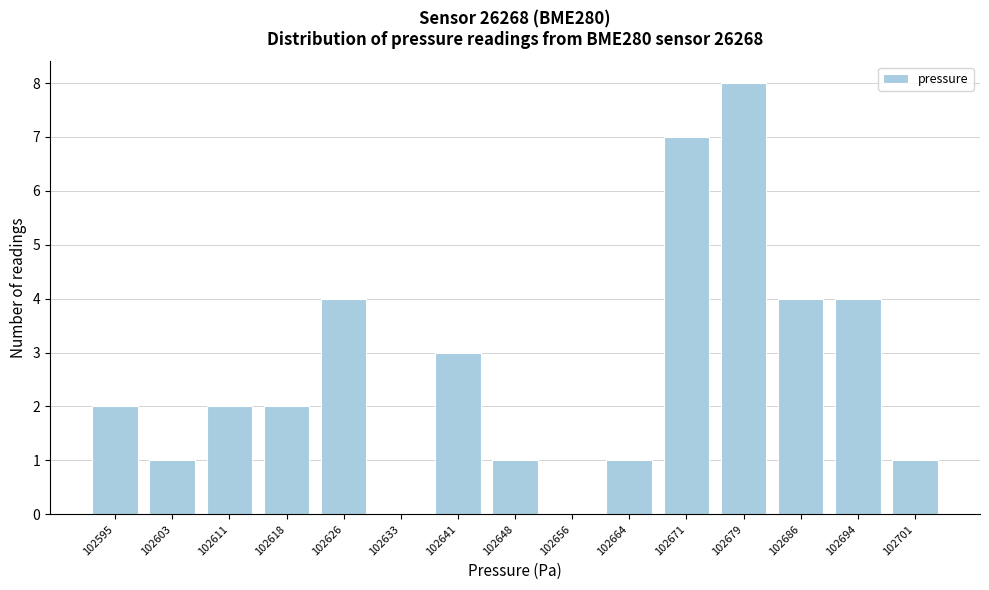

Reading right to left, extract all data points from this chart.

102701=1	102694=4	102686=4	102679=8	102671=7	102664=1	102656=0	102648=1	102641=3	102633=0	102626=4	102618=2	102611=2	102603=1	102595=2